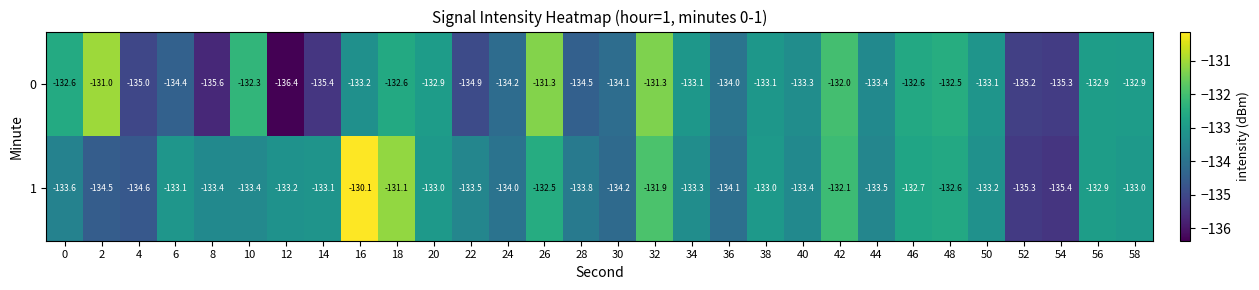

The 1 series shows -68.0 at 18. True or false?

False